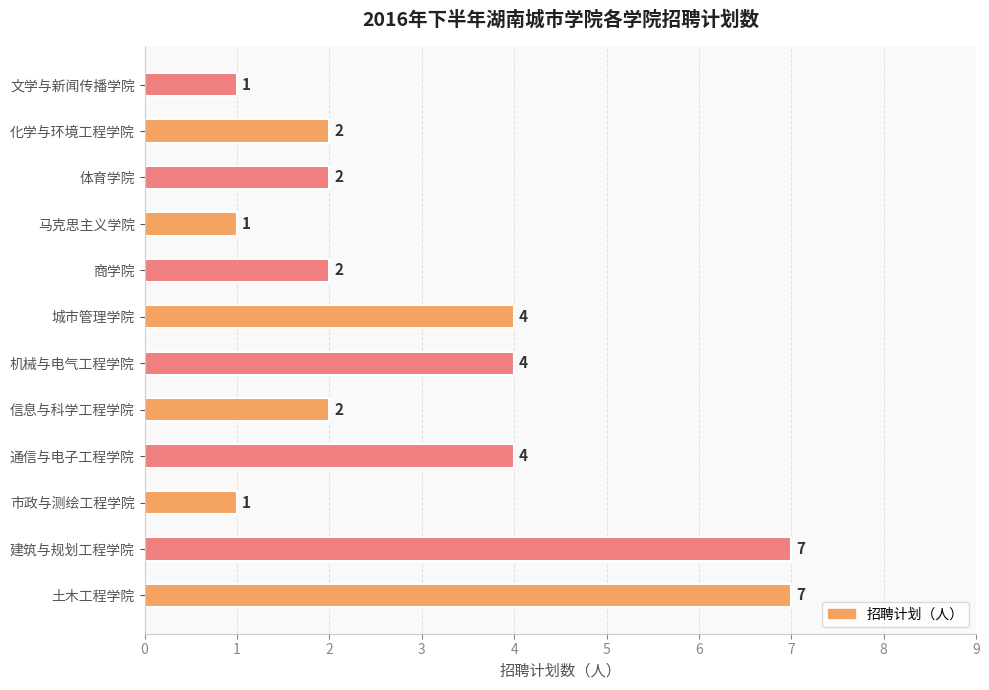

How many bars are there in total?

12